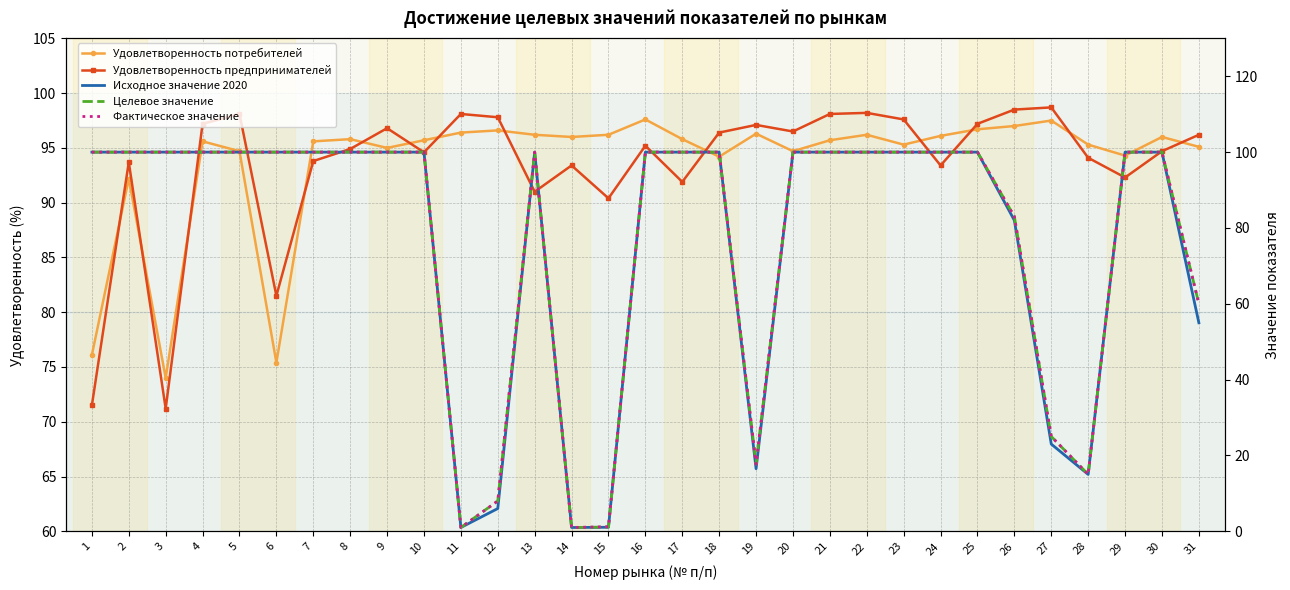

What is the maximum value for Удовлетворенность предпринимателей?

98.7